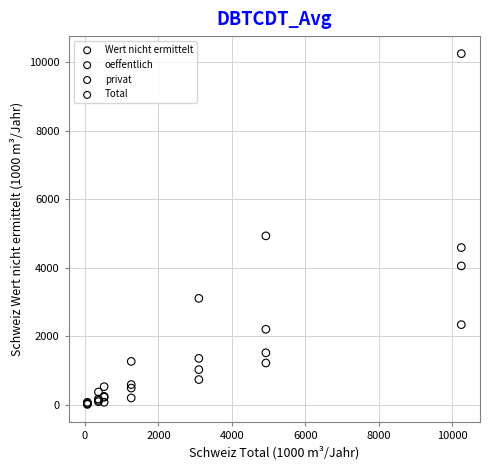

What are all the series names shown in the legend?

Wert nicht ermittelt, oeffentlich, privat, Total